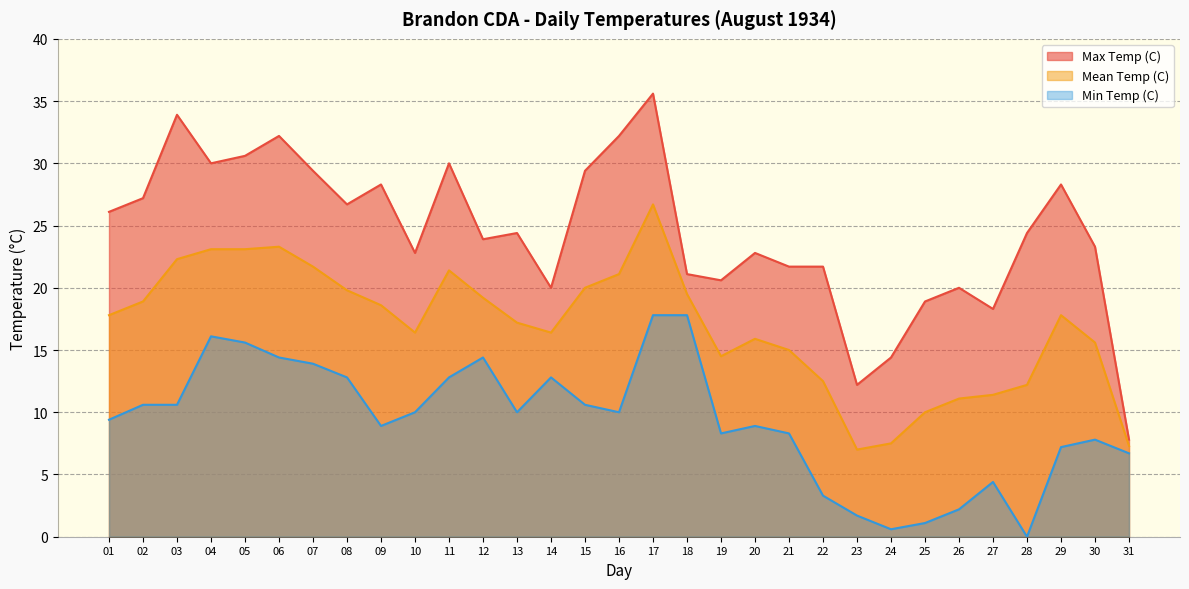

Which series has the largest total across all categories?

Max Temp (C)